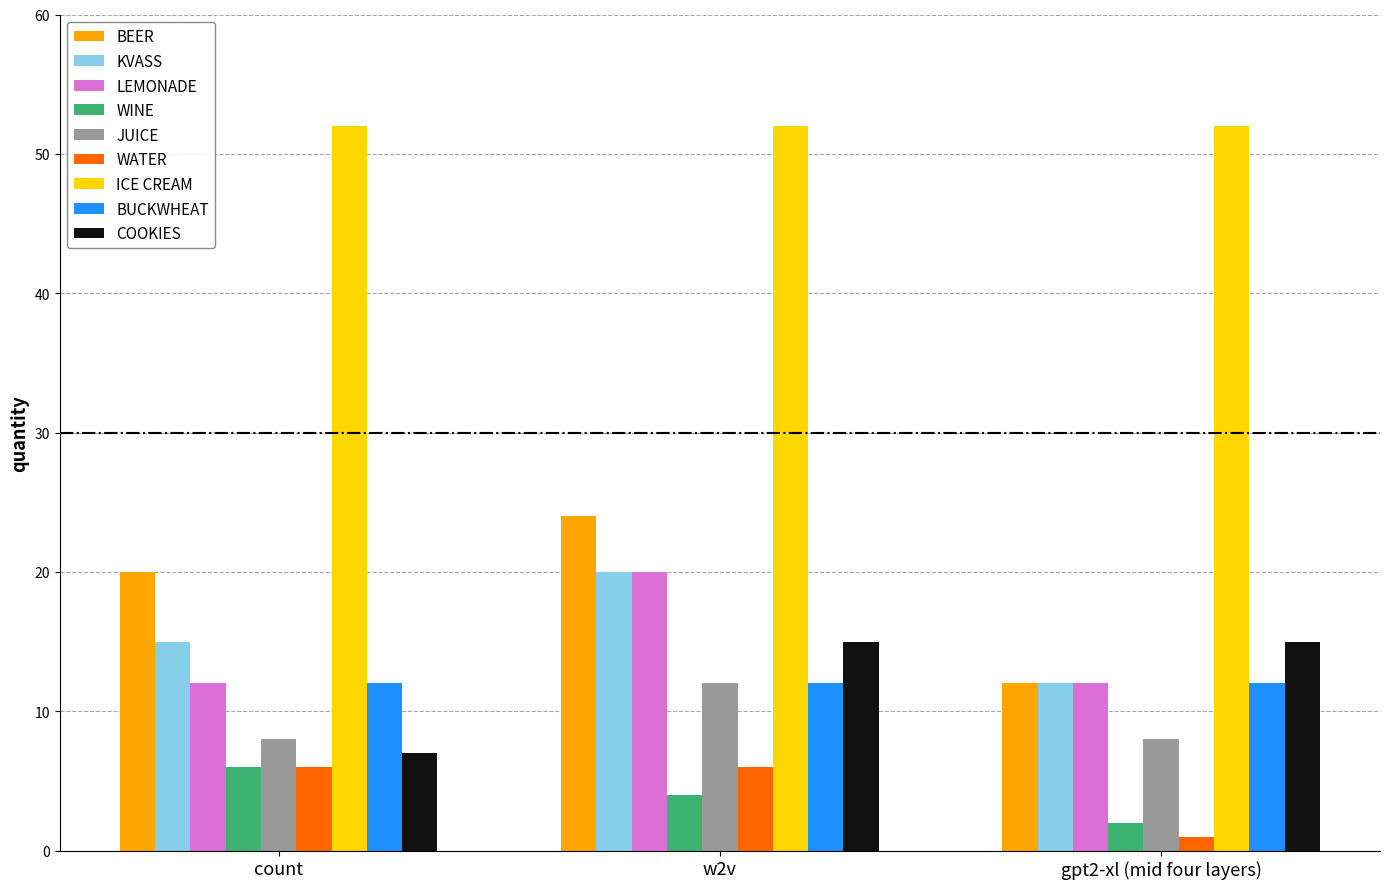

What is the difference between the highest and lowest values at count?

46